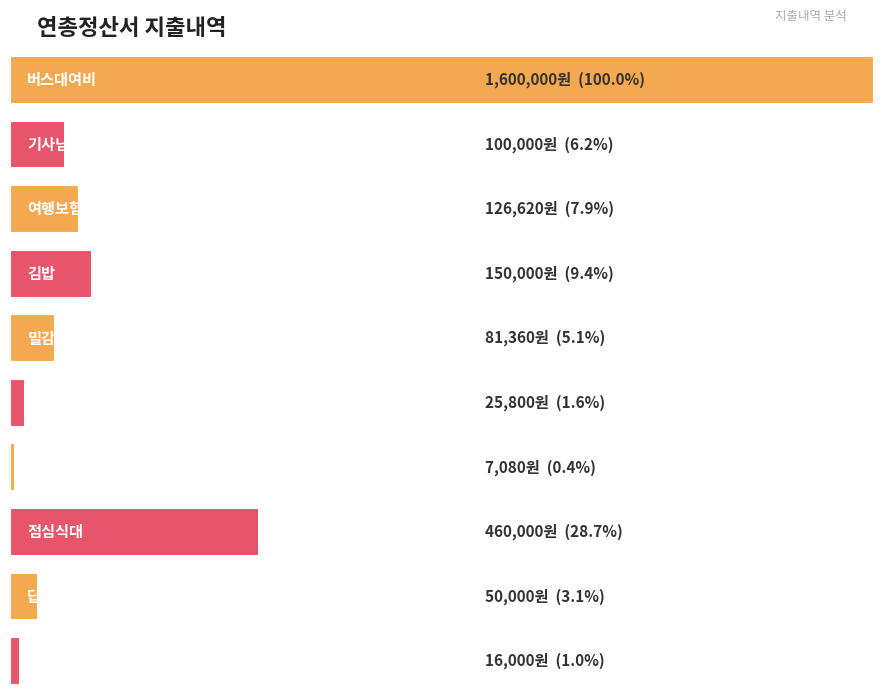

Is it true that the value at 밀감및과자 is 81360?

True